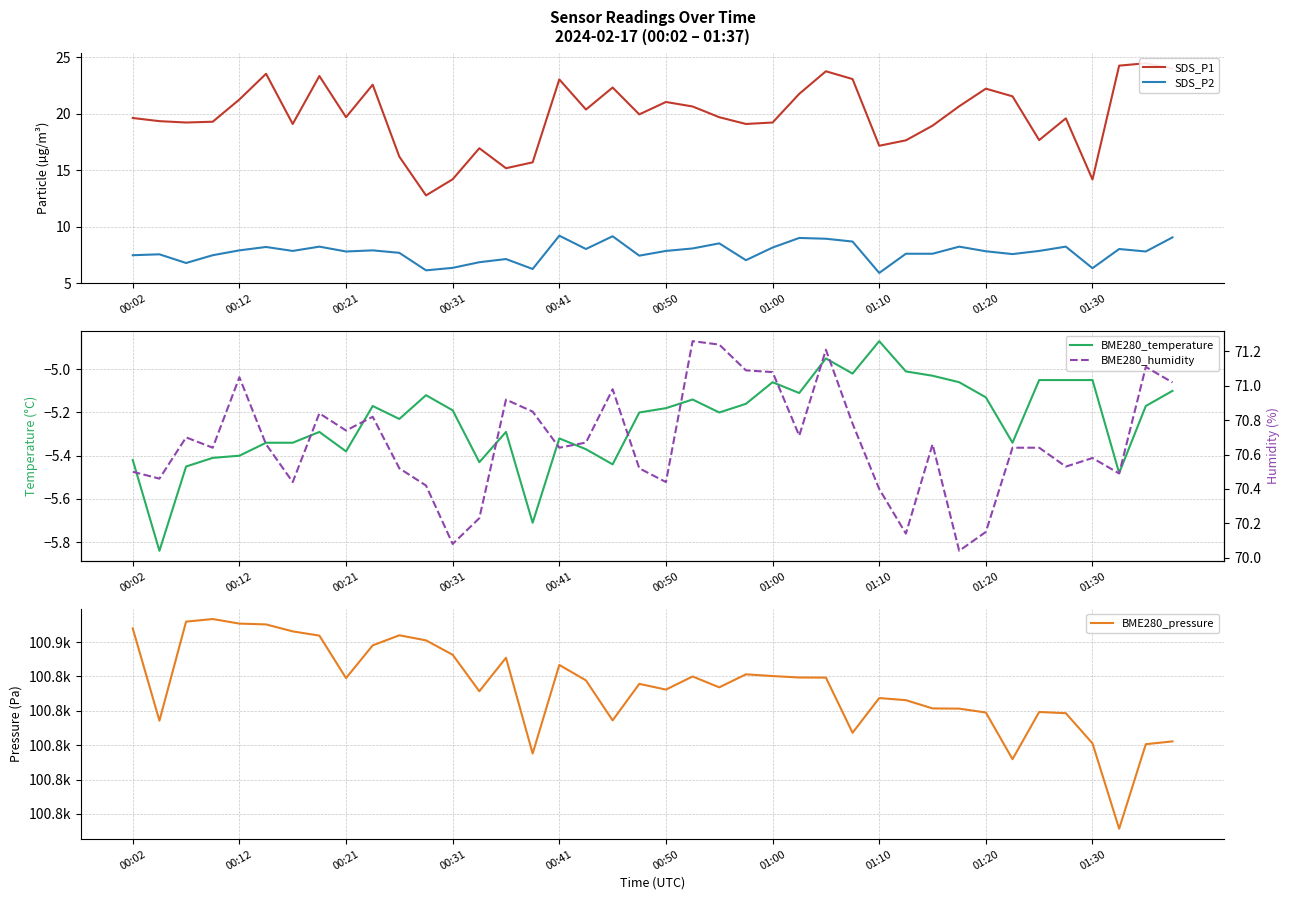

True or false: SDS_P2 has a value of 13.3 at 00:12.

False